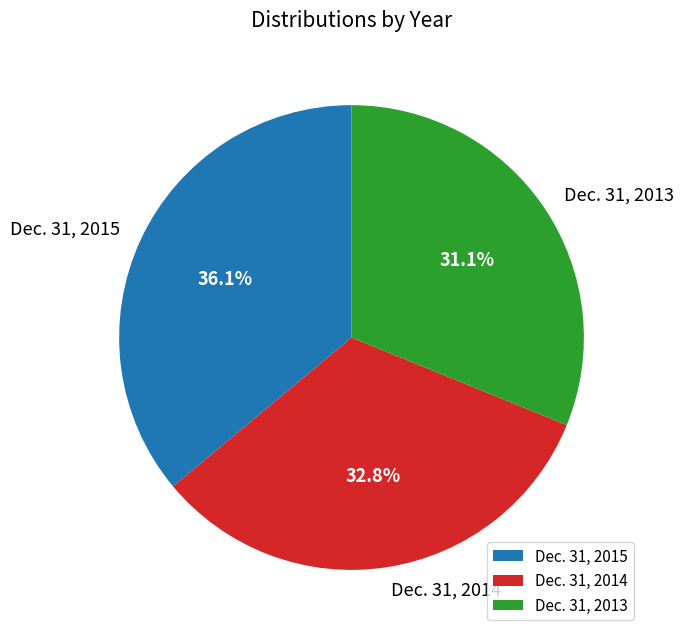

To the nearest percent, what portion does Dec. 31, 2013 represent?

31%